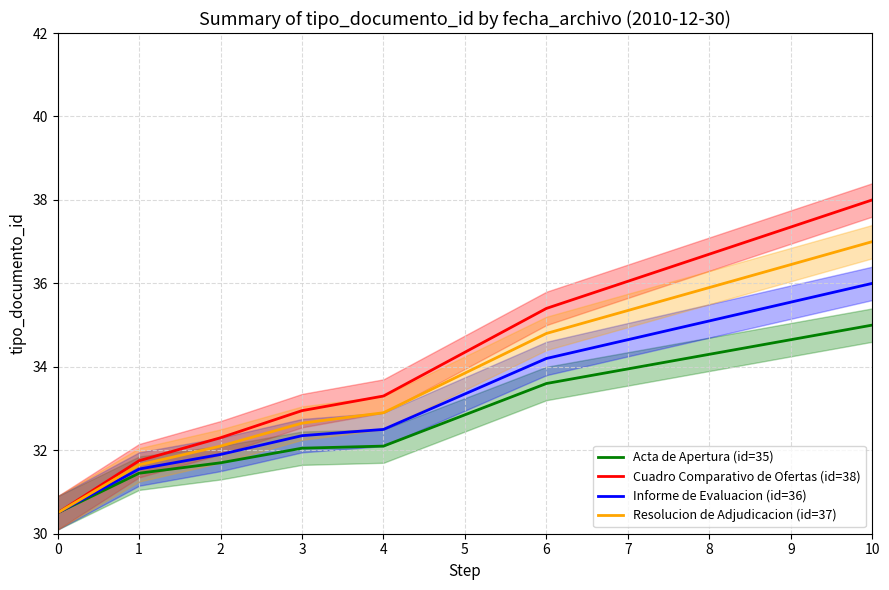

What is the difference between the maximum and minimum values in the Acta de Apertura (id=35) series?

4.5